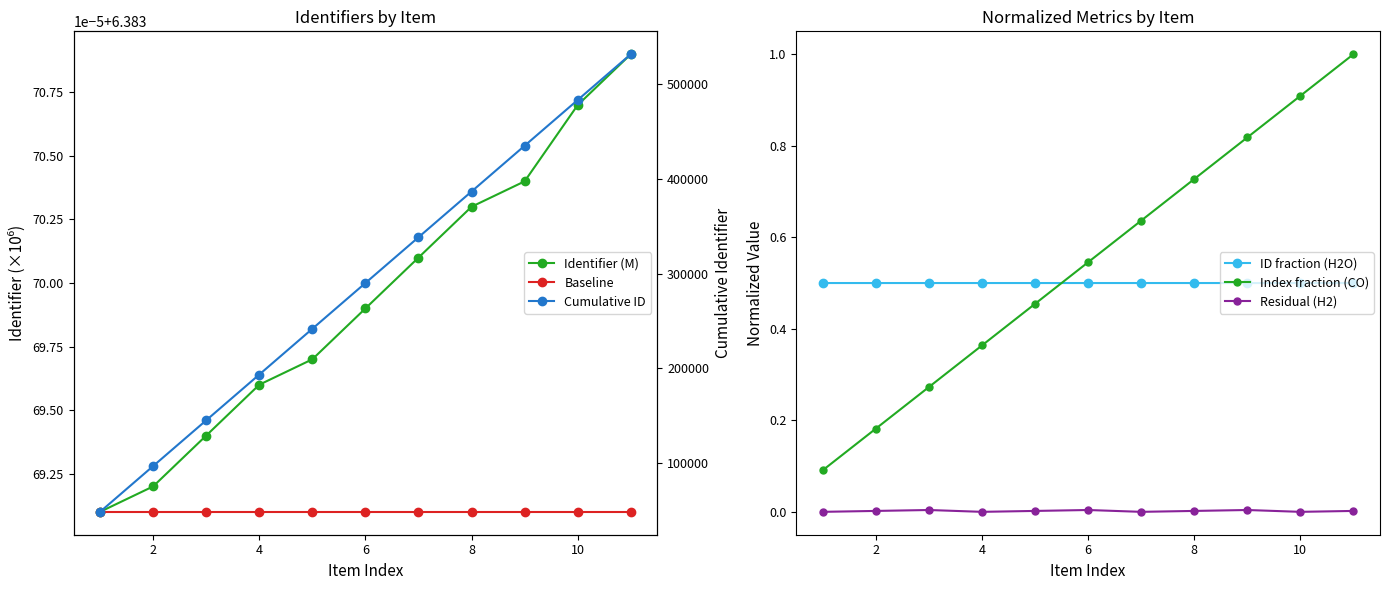

Rank the series at 8 from lowest to highest value.

Residual (H2), Index fraction (CO), ID fraction (H2O), Baseline, Identifier (M), Cumulative ID